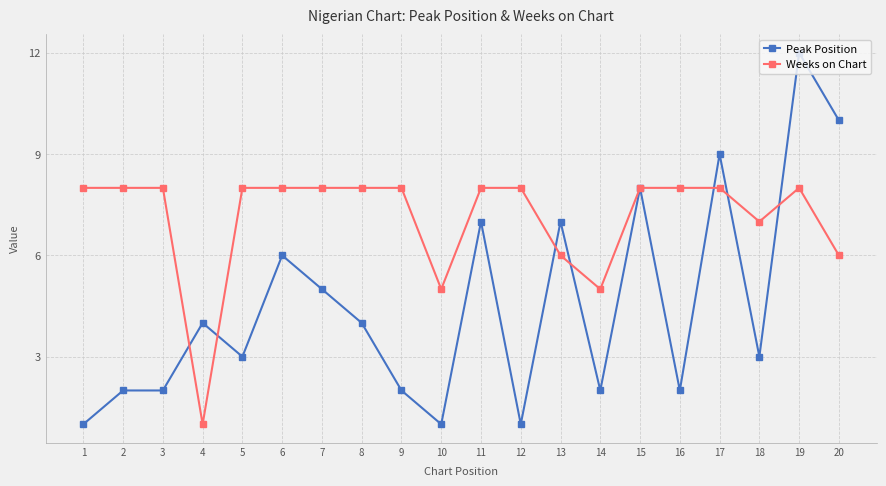

True or false: Peak Position has more than 2 points higher than both neighbors.

True